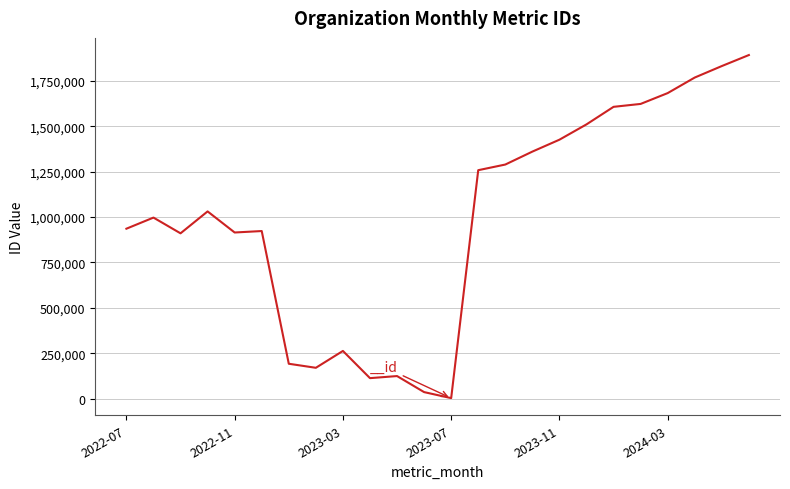

What is the greatest value displayed?

1891564